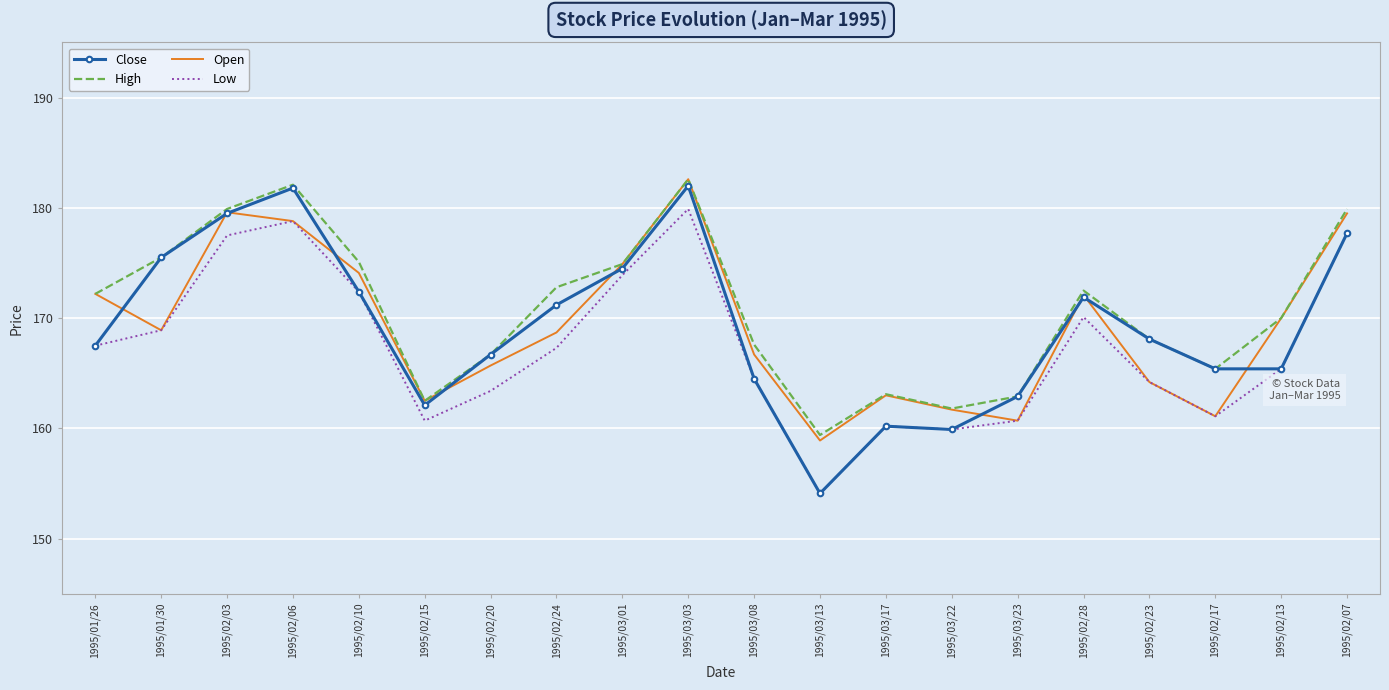

What is the difference between the Open values at 1995/03/23 and 1995/01/26?

11.5